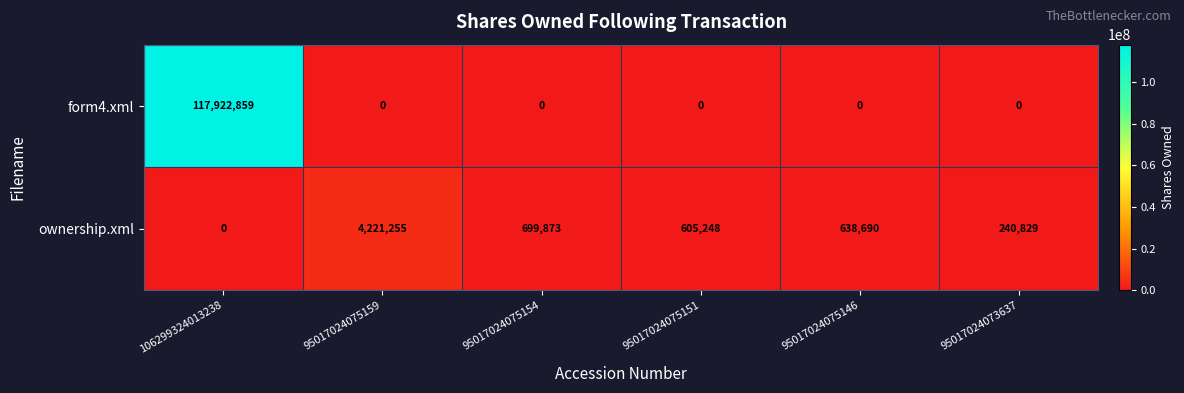

The value of ownership.xml at 106299324013238 is -2748168. True or false?

False